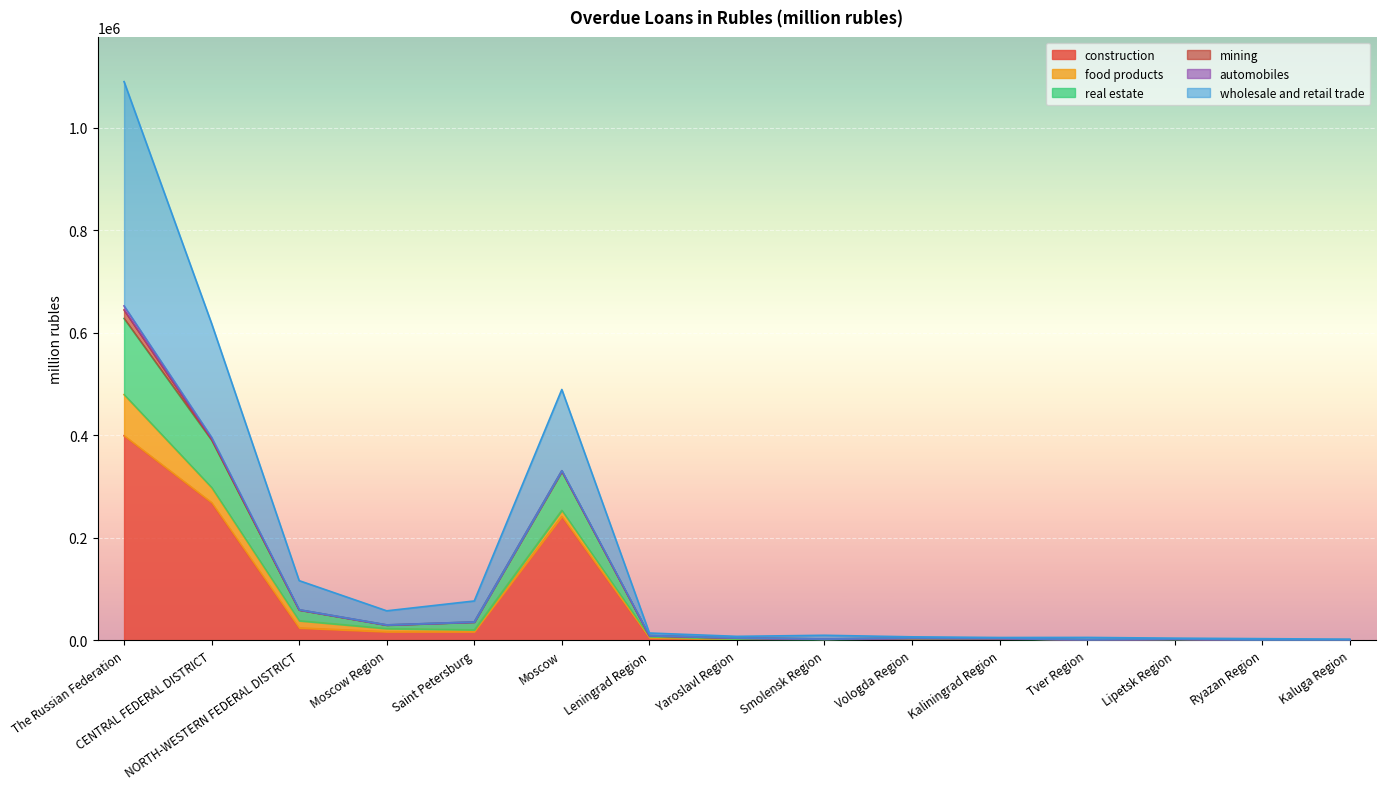

True or false: construction has a value of 399419 at The Russian Federation.

True